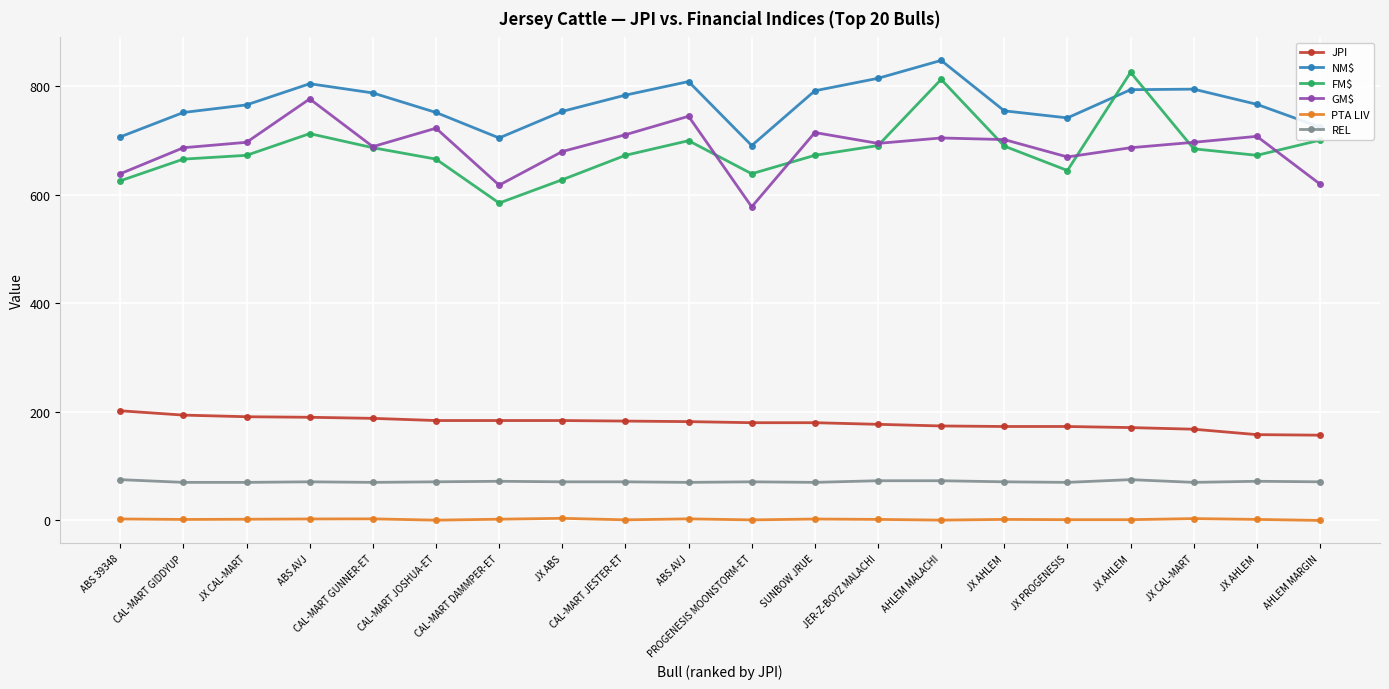

True or false: REL and JPI intersect in this chart.

False